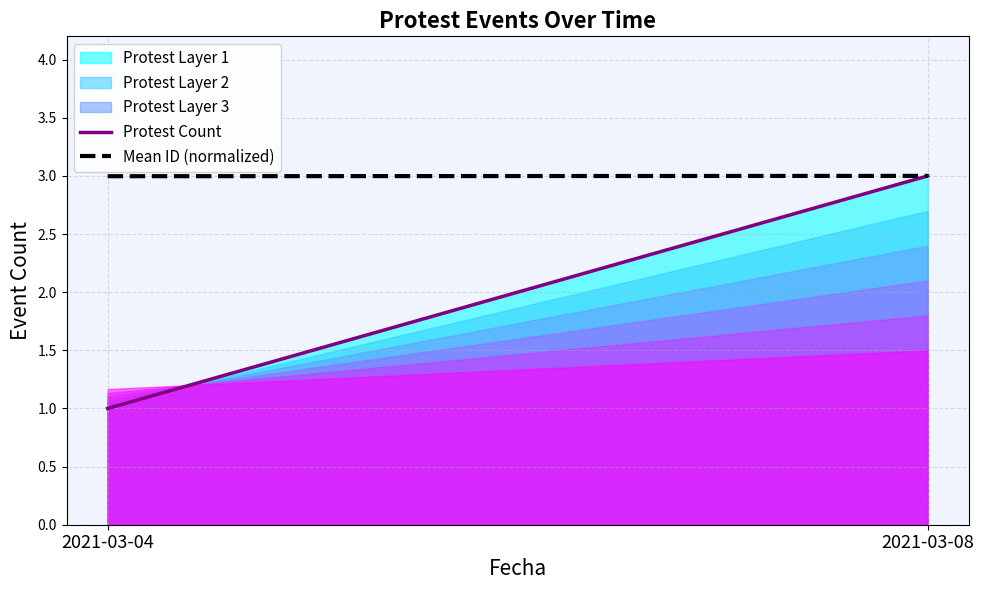

What is the total value across all series at 2021-03-08?

6.0